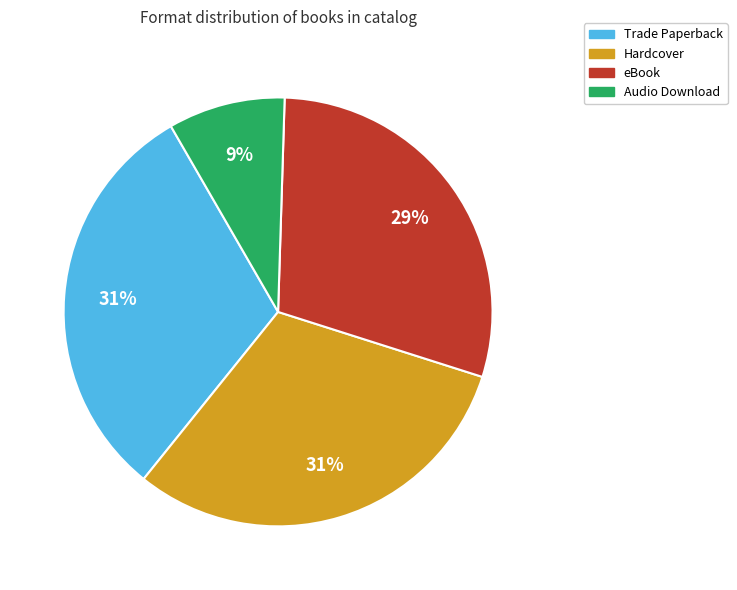

What percentage is the Hardcover slice, to the nearest percent?

31%